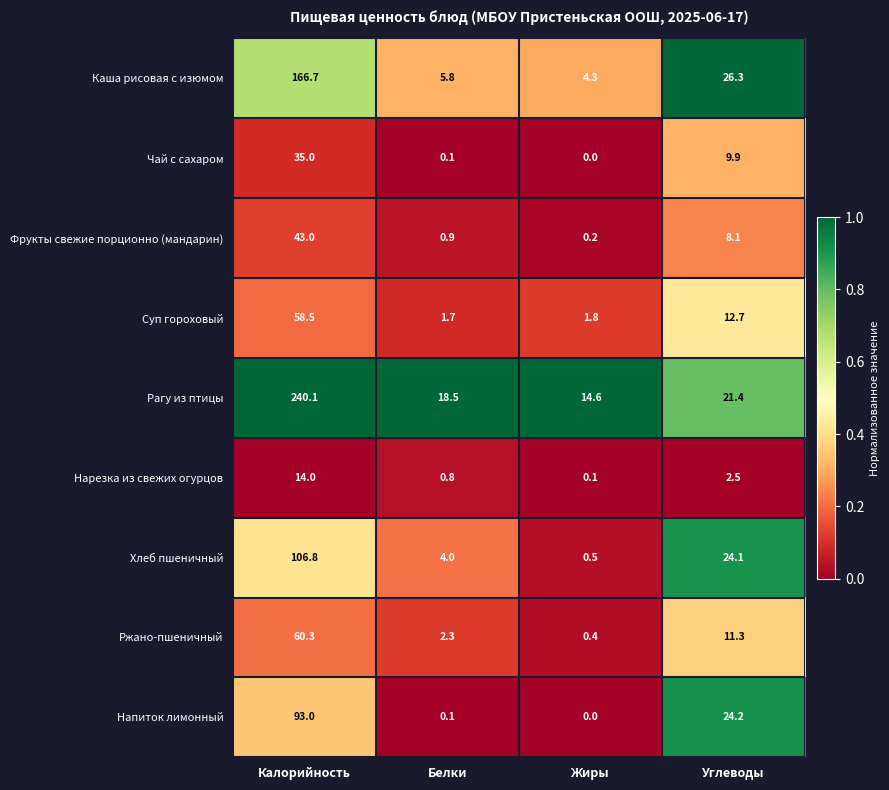

What is the sum of the Ржано-пшеничный values at Жиры and Белки?

2.7